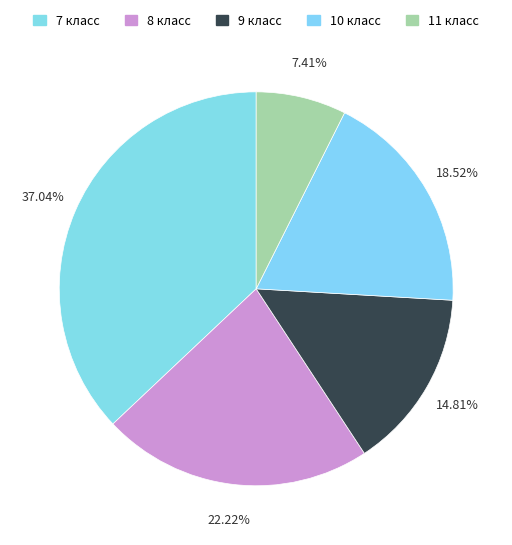

Which category has the smallest portion of the pie?

11 класс